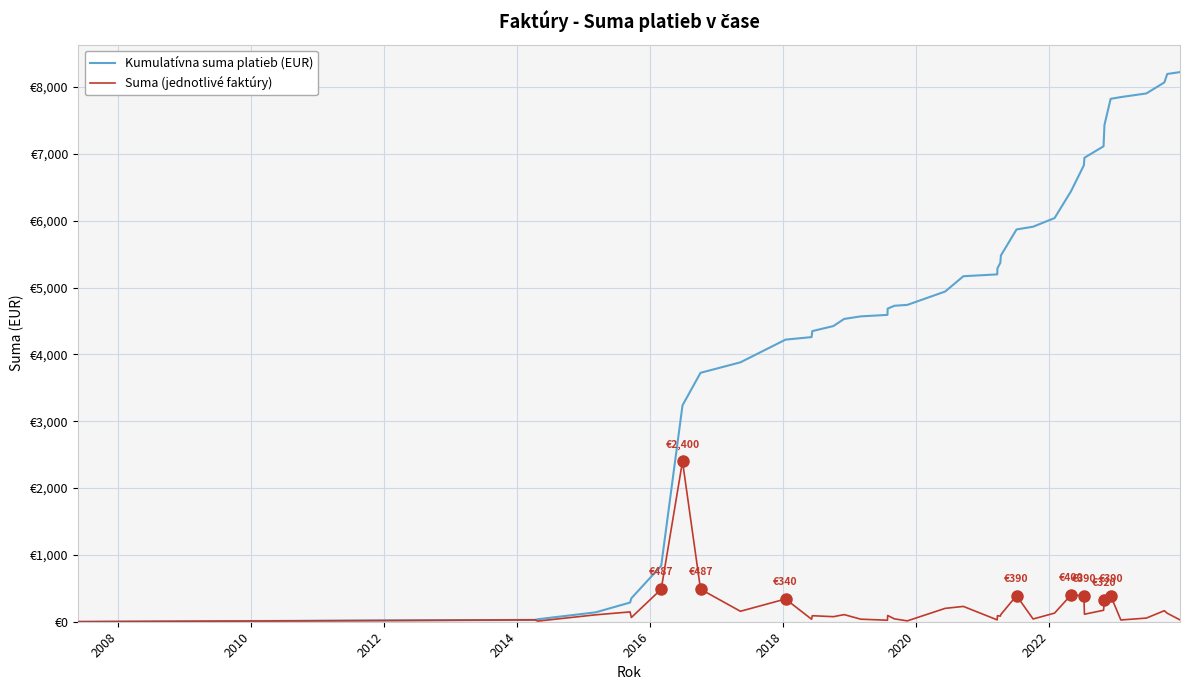

What are all the series names shown in the legend?

Kumulatívna suma platieb (EUR), Suma (jednotlivé faktúry)